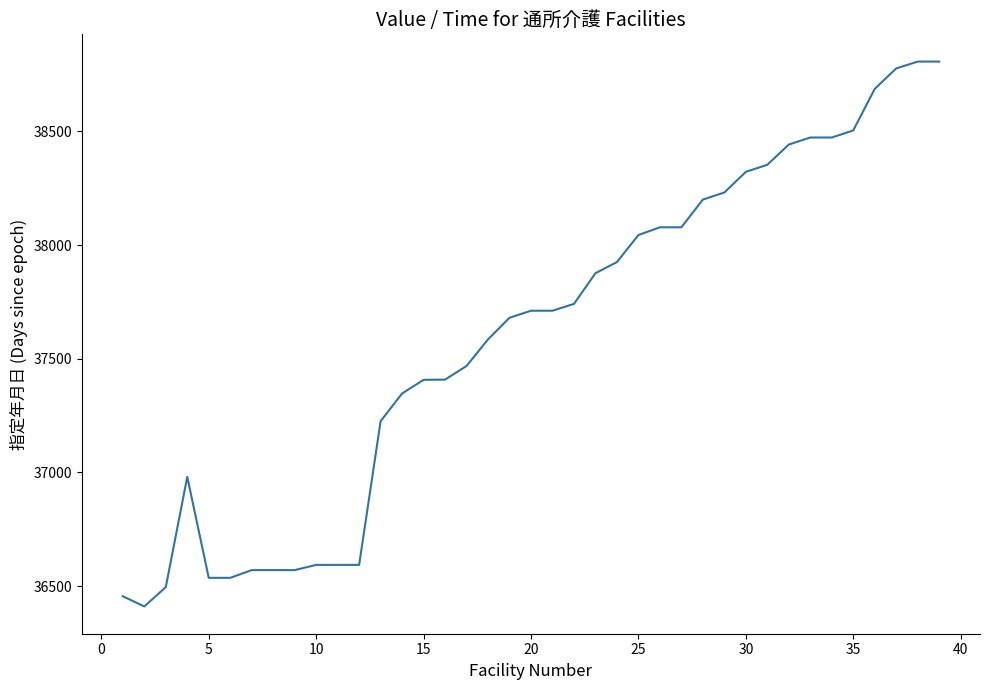

What is the greatest value displayed?

38807